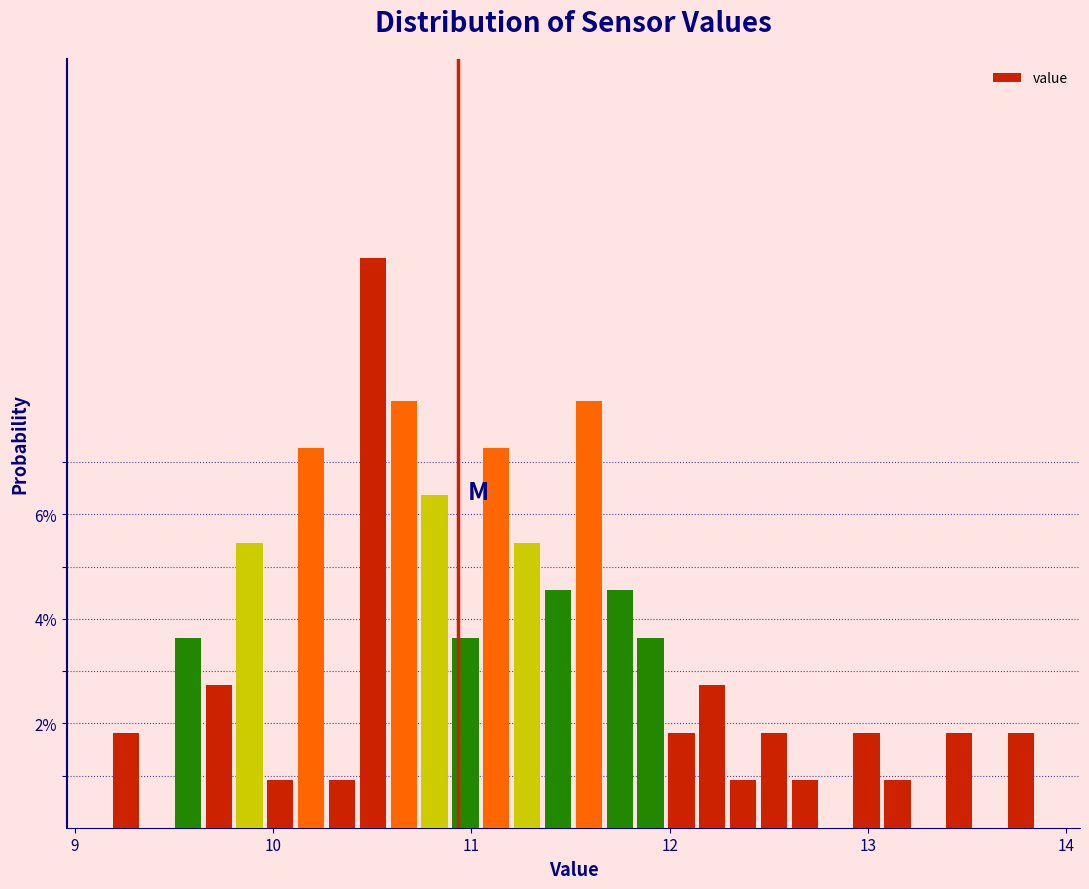

Around what value on the x-axis is the tallest bar? Give the approximate position of its centre, as read against the axis.

10.5